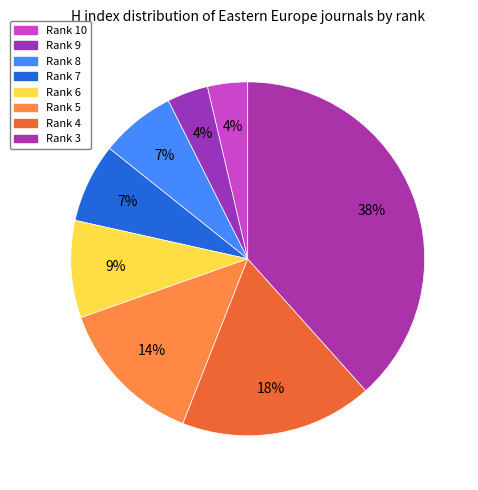

How many slices are in this pie chart?

8